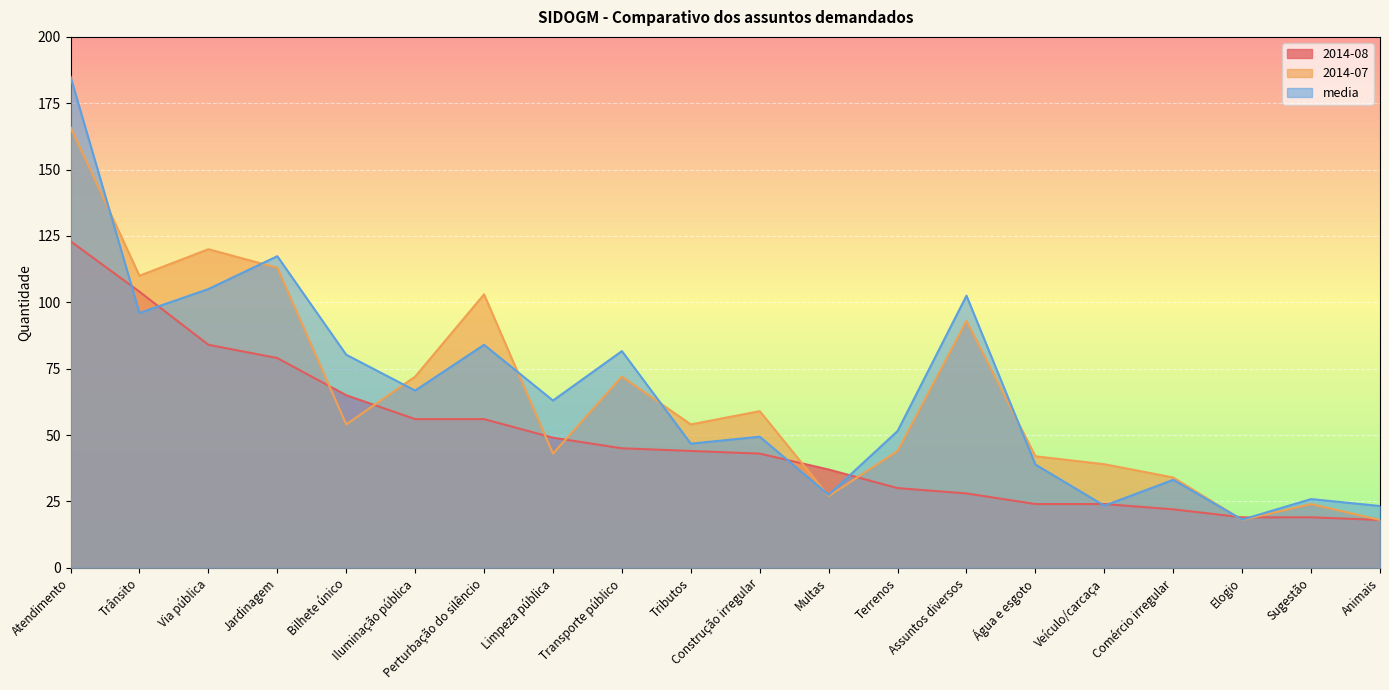

Where does the 2014-07 series first go above 54?

Atendimento